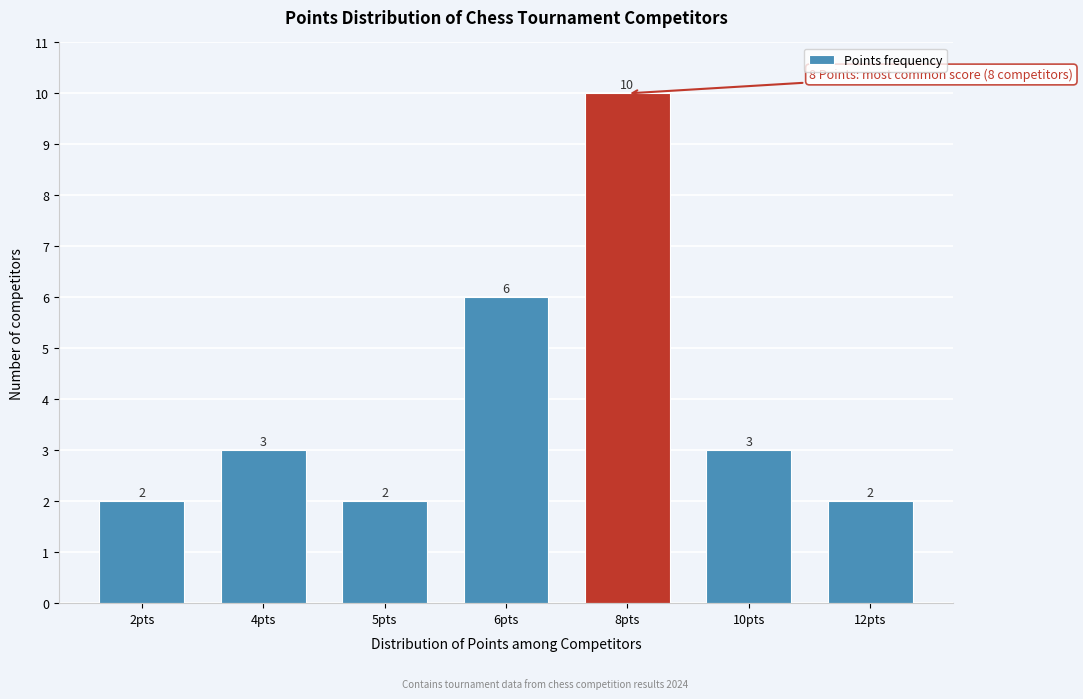

Reading left to right, what are all the values shown in this chart?

2	3	2	6	10	3	2